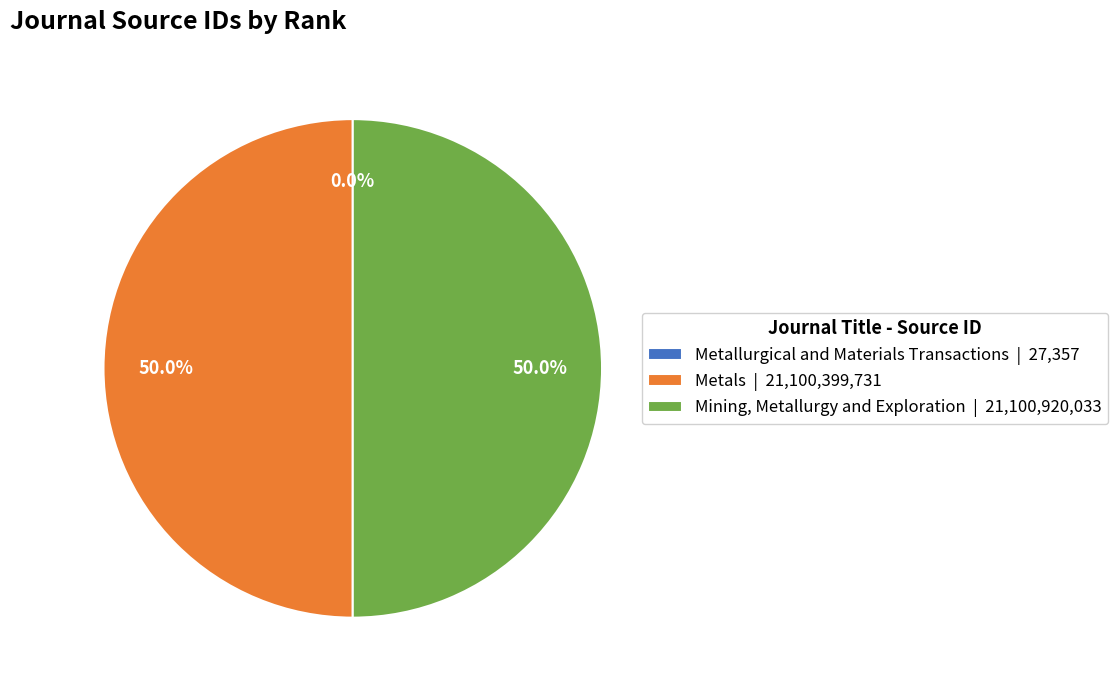

What percentage do Metals | 21,100,399,731 and Mining, Metallurgy and Exploration | 21,100,920,033 together represent?

100.0%